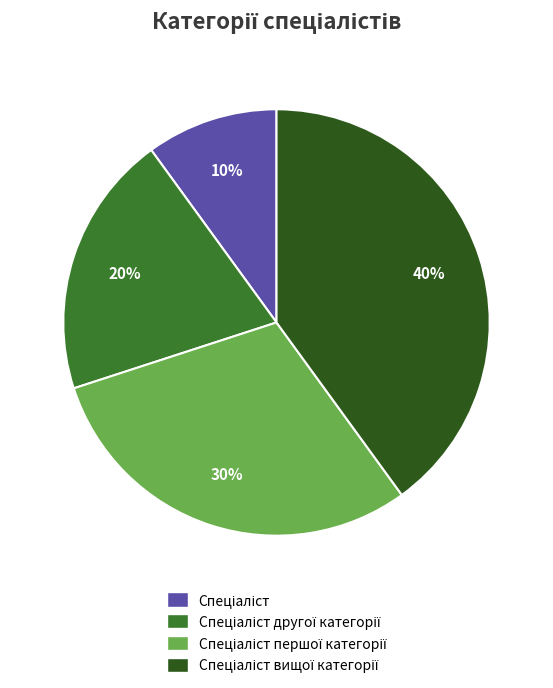

To the nearest percent, what is the difference between the largest and smallest slice percentages?

30%